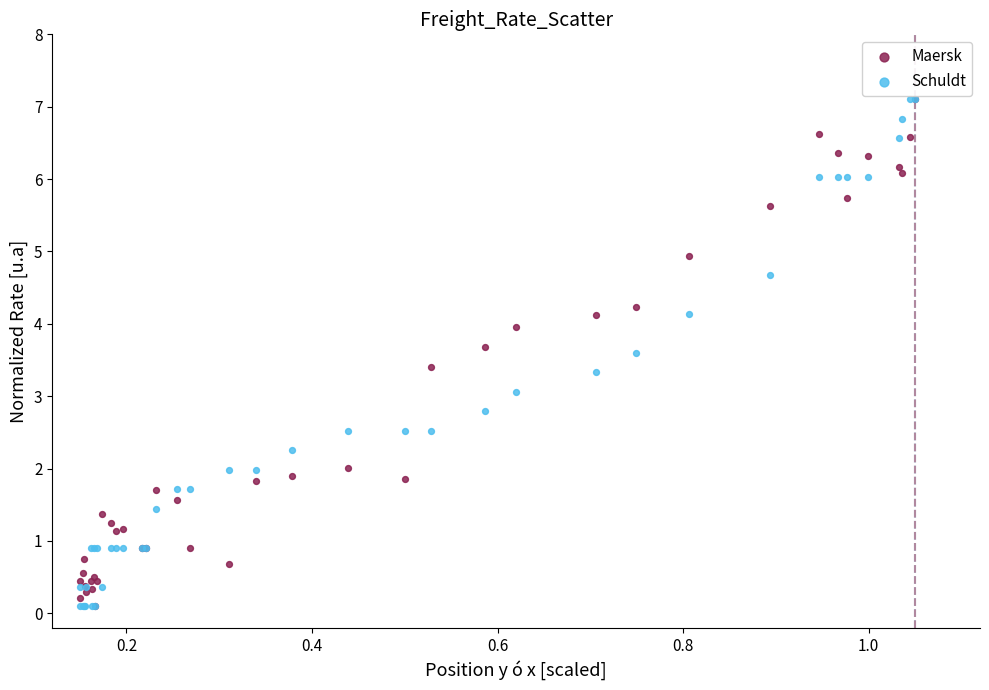

What are all the series names shown in the legend?

Maersk, Schuldt